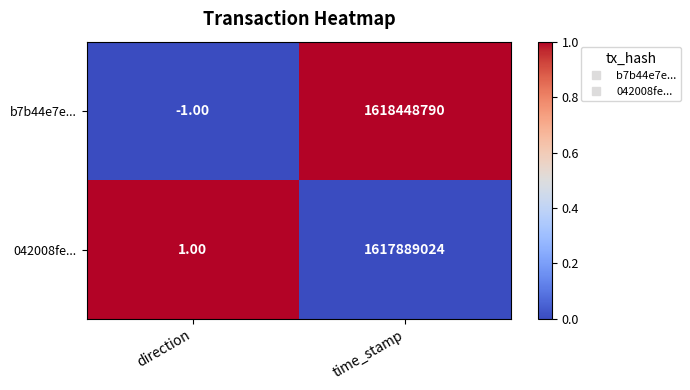

Which series changed the most between direction and time_stamp?

b7b44e7e...